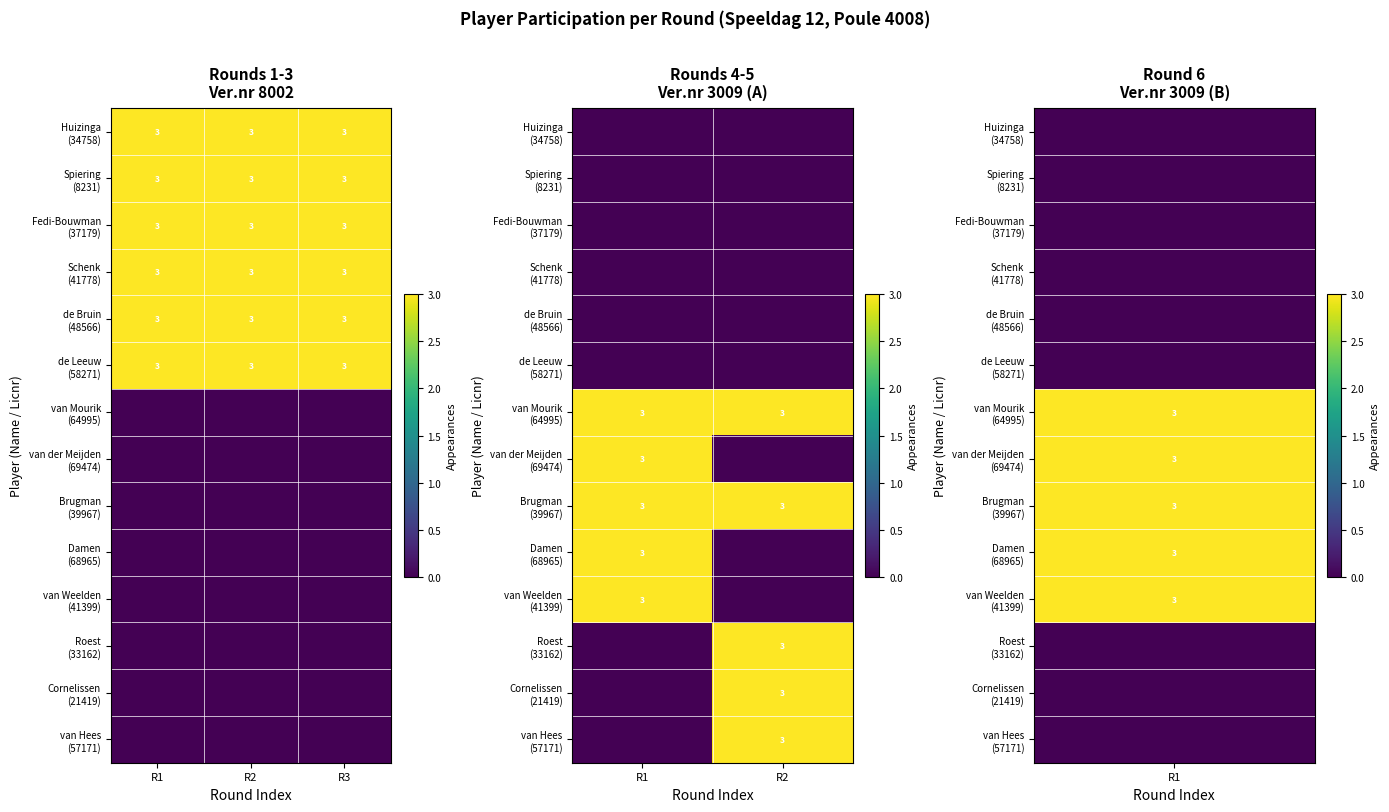

List the labels in order of van Mourik (64995) value, largest first.

R1, R2